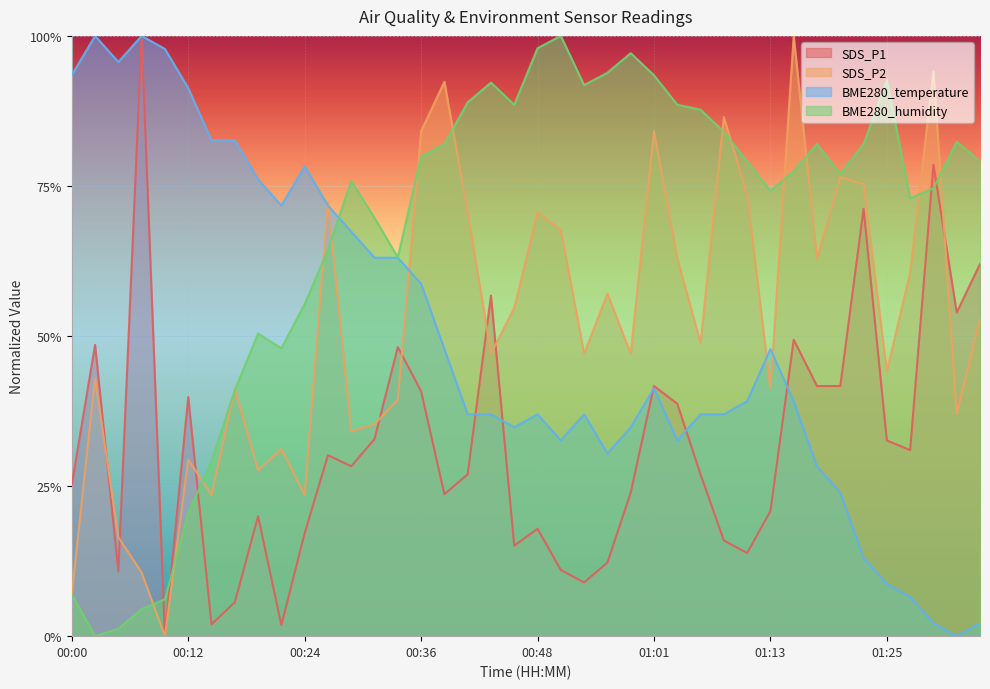

What is the sum of all SDS_P2 values?

20.7